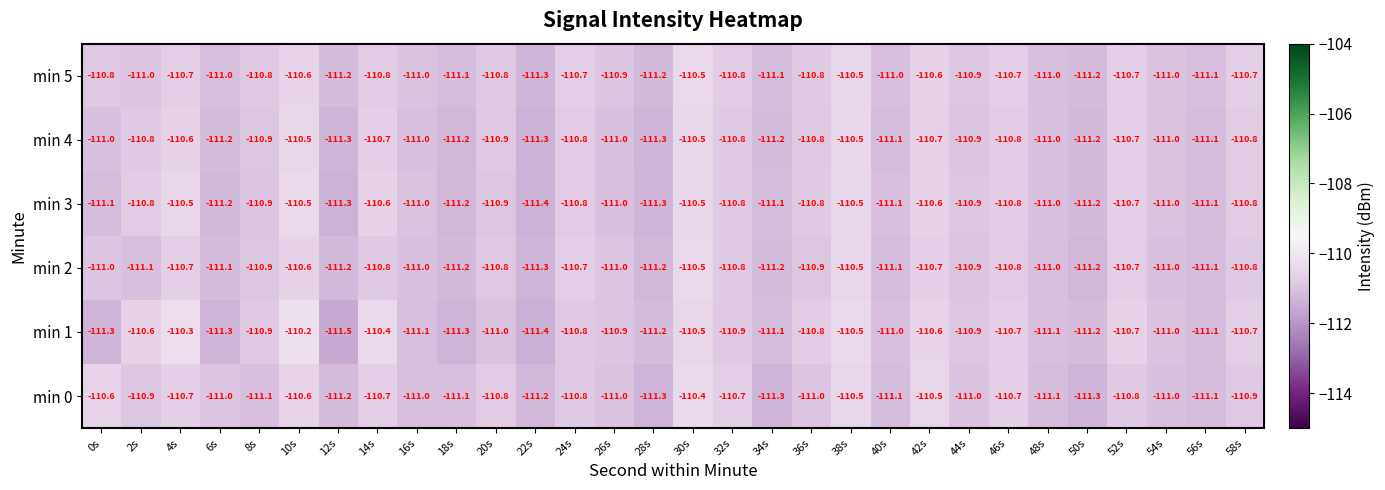

The min 5 series shows -195.1 at 24s. True or false?

False